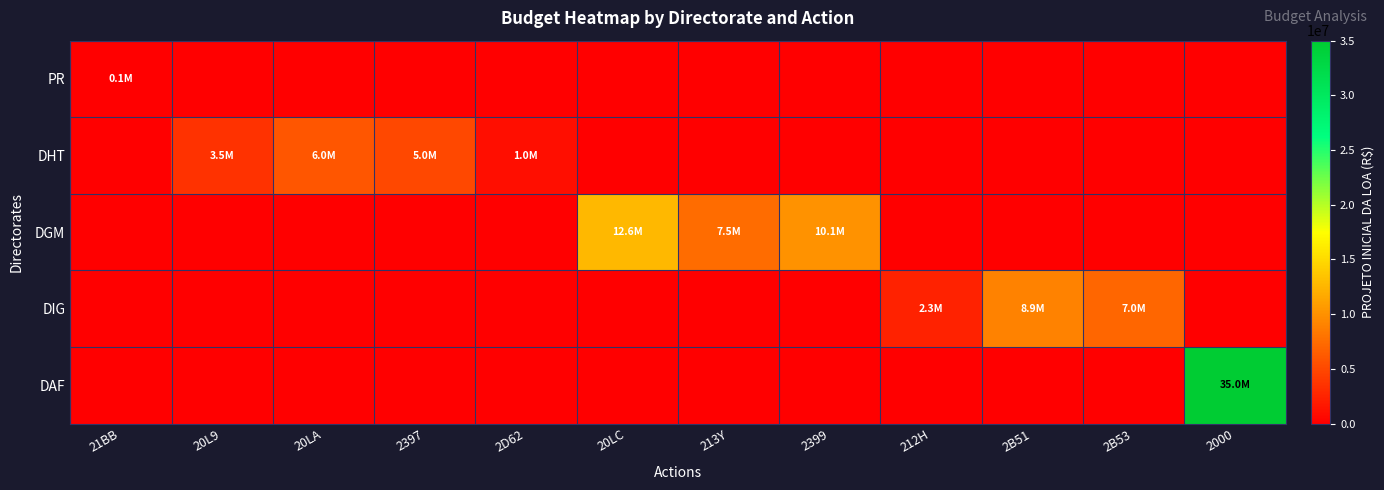

What is the spread (max minus min) of values at 2397?

5000000